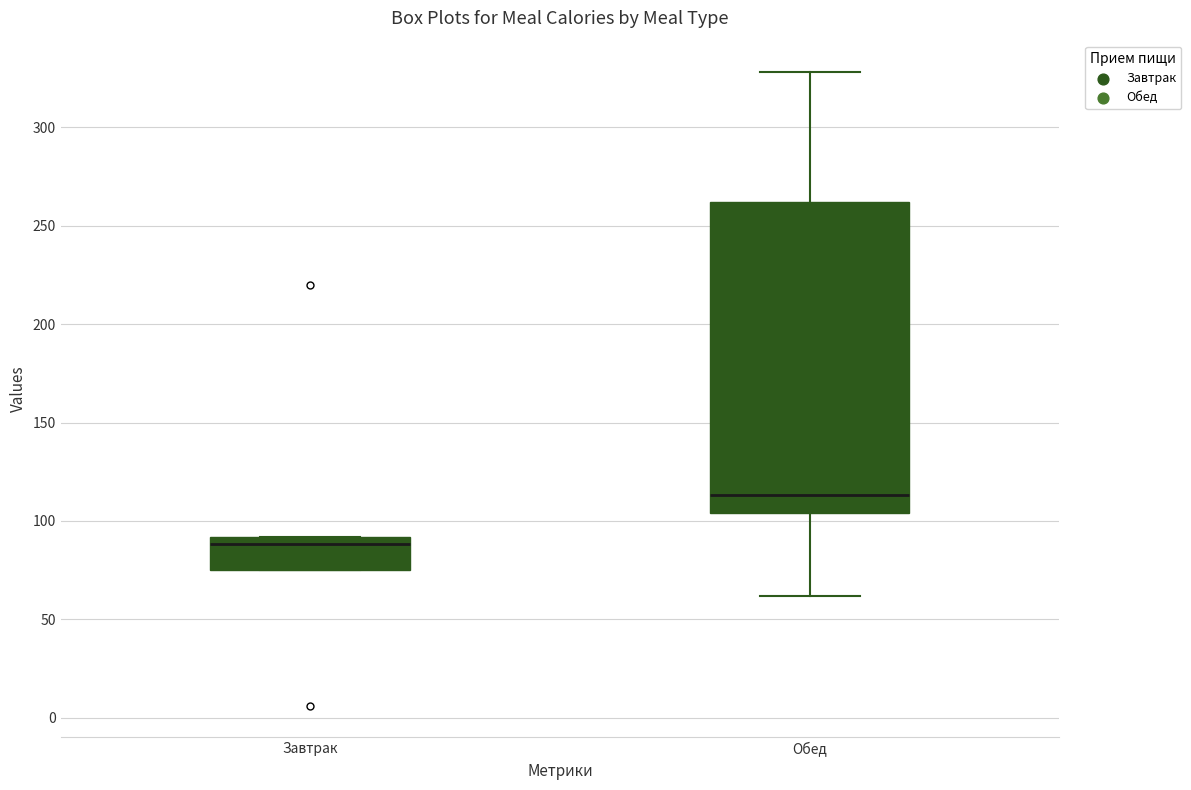

Which box is the tallest, from its lower edge to its upper edge?

Обед